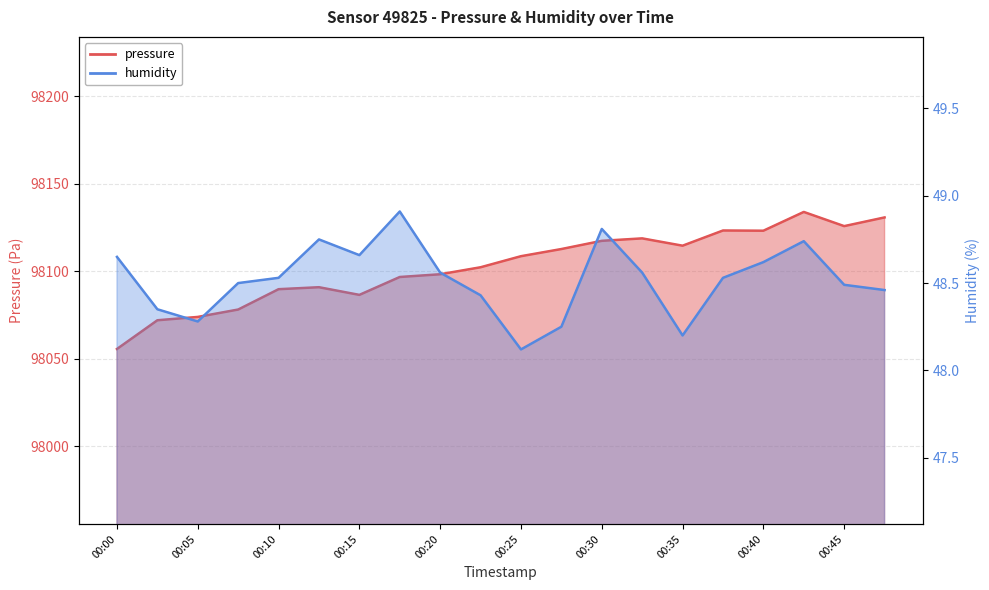

At which category is the sum across all series the highest?

00:42